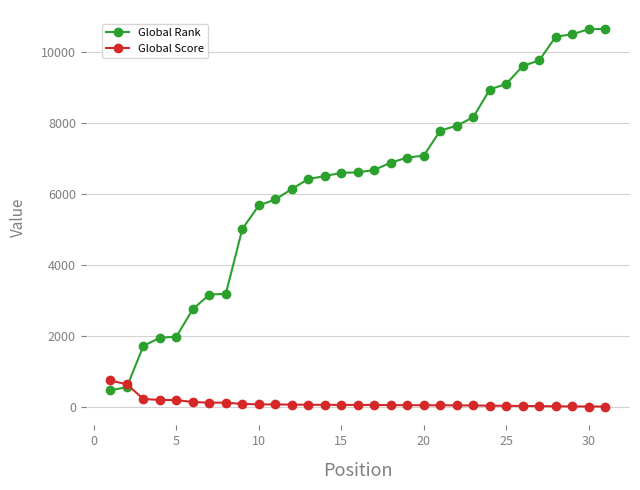

Which series has the largest total across all categories?

Global Rank